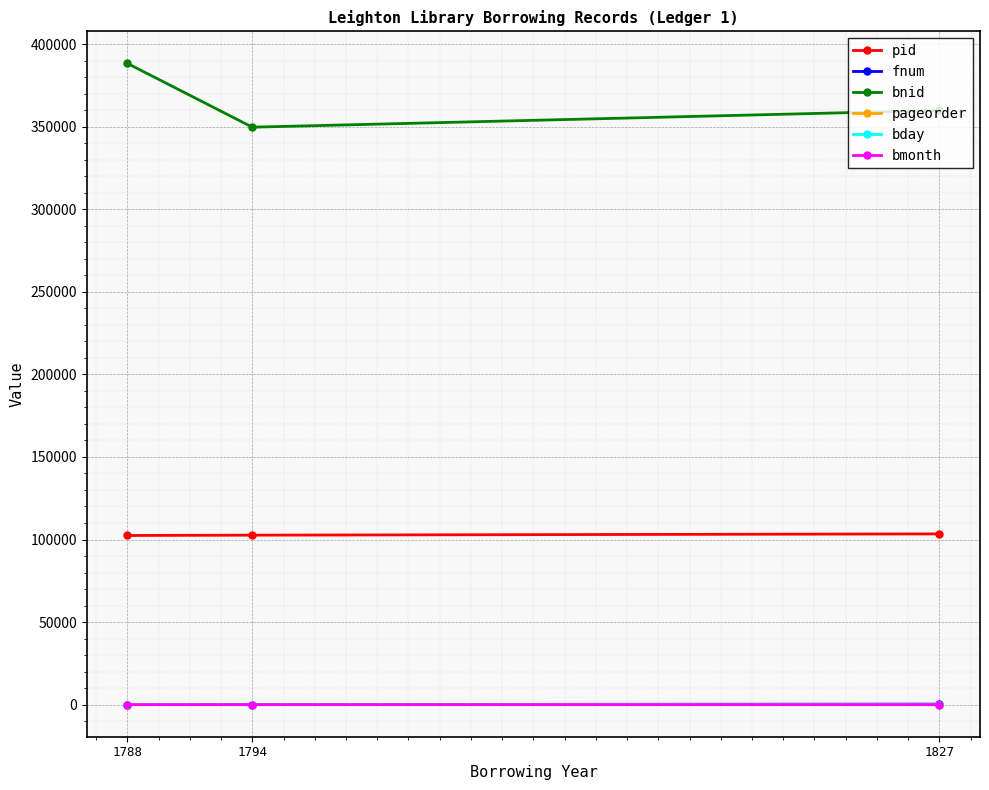

The value of pid at 1794 is 102644. True or false?

True